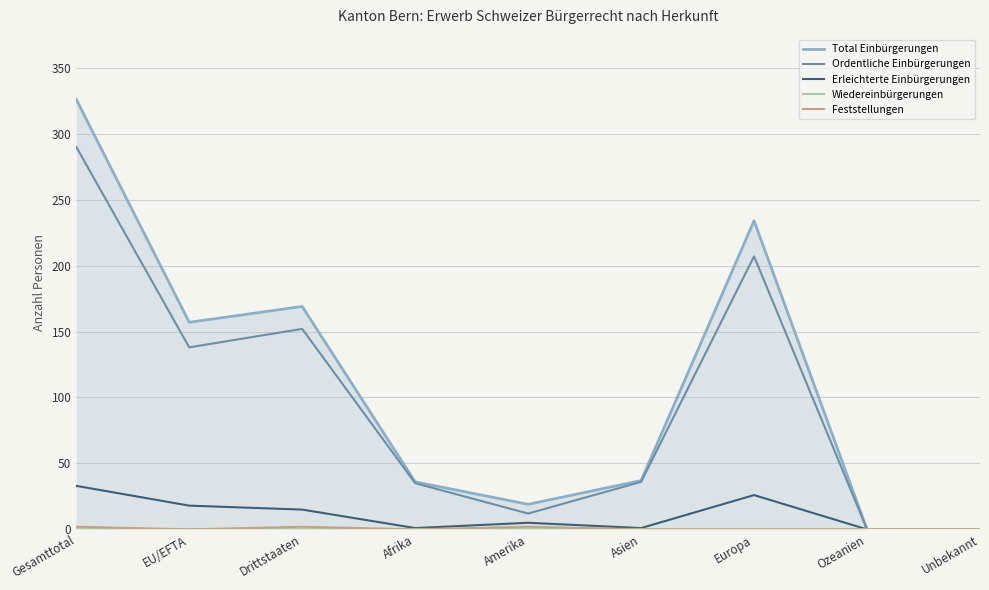

What is the total value across all series at Gesamttotal?

651